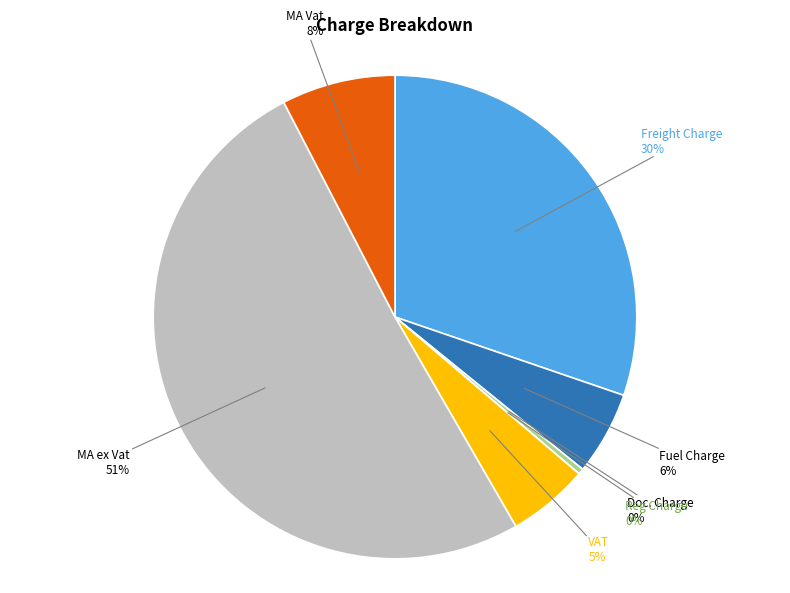

Is there a majority slice in this chart?

Yes